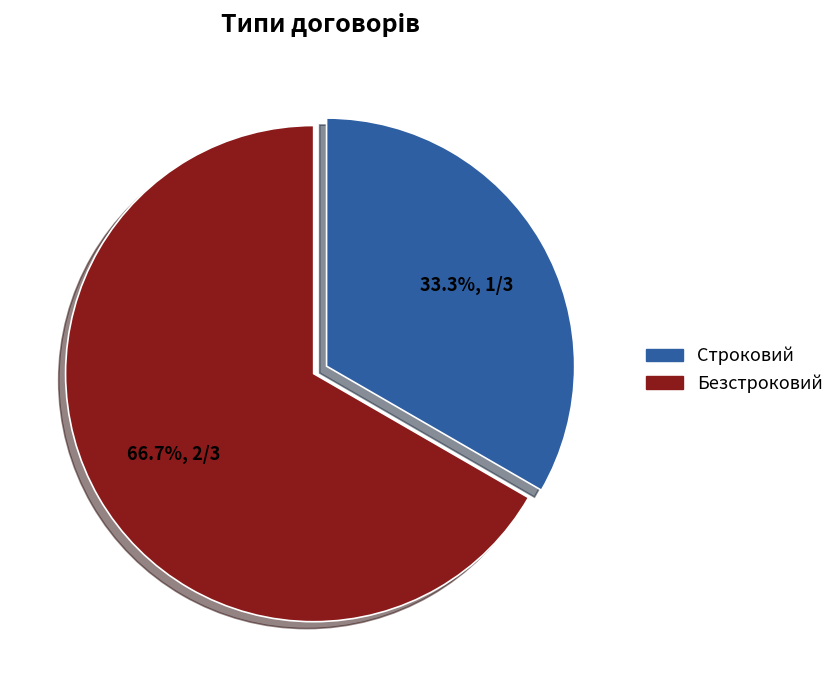

To the nearest percent, what is the combined percentage of Строковий and Безстроковий?

100%